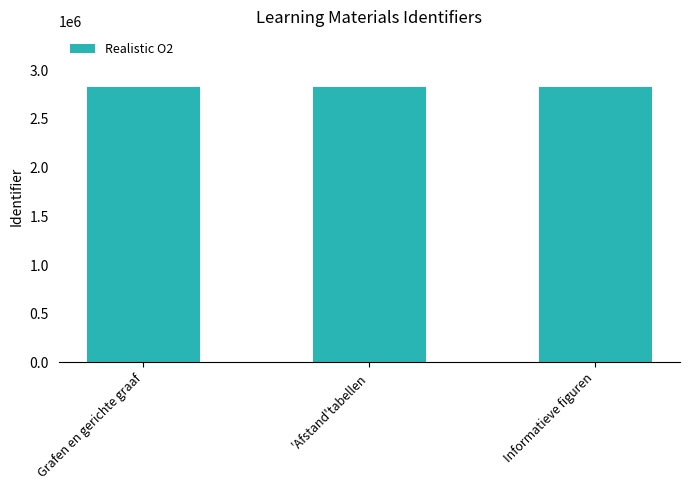

Approximately how many times larger is the value at 'Afstand'tabellen compared to Grafen en gerichte graaf?

1.0